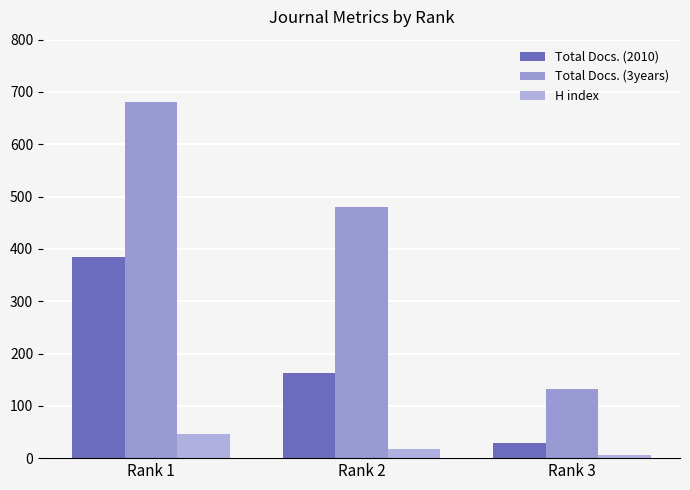

How many bars are there in total?

9